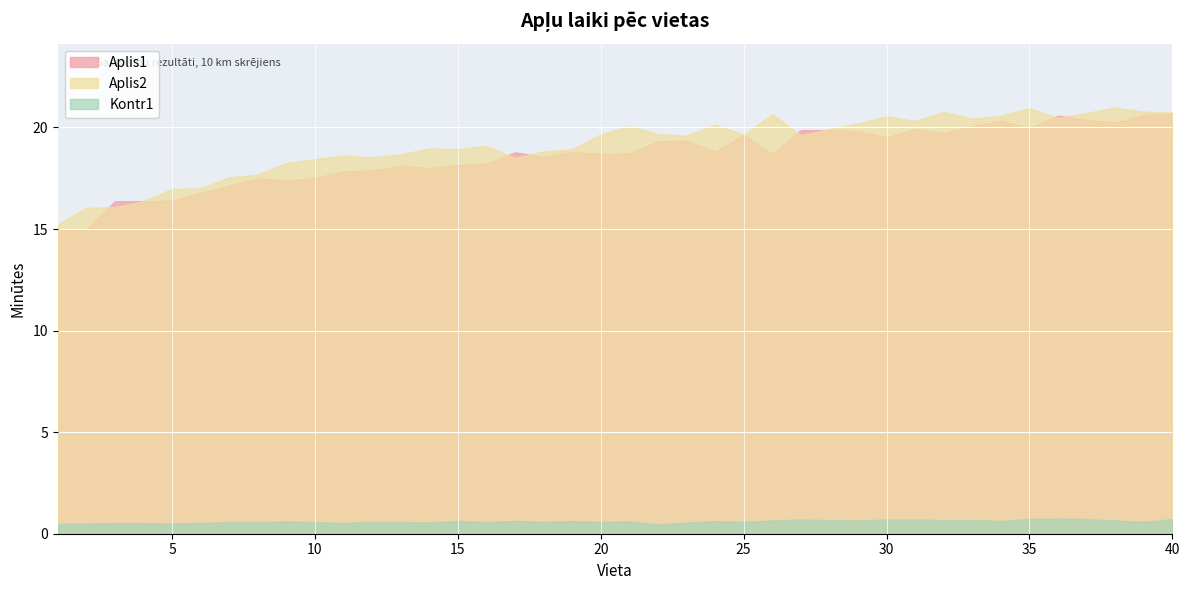

What is the sum of all Aplis1_min values?

744.6